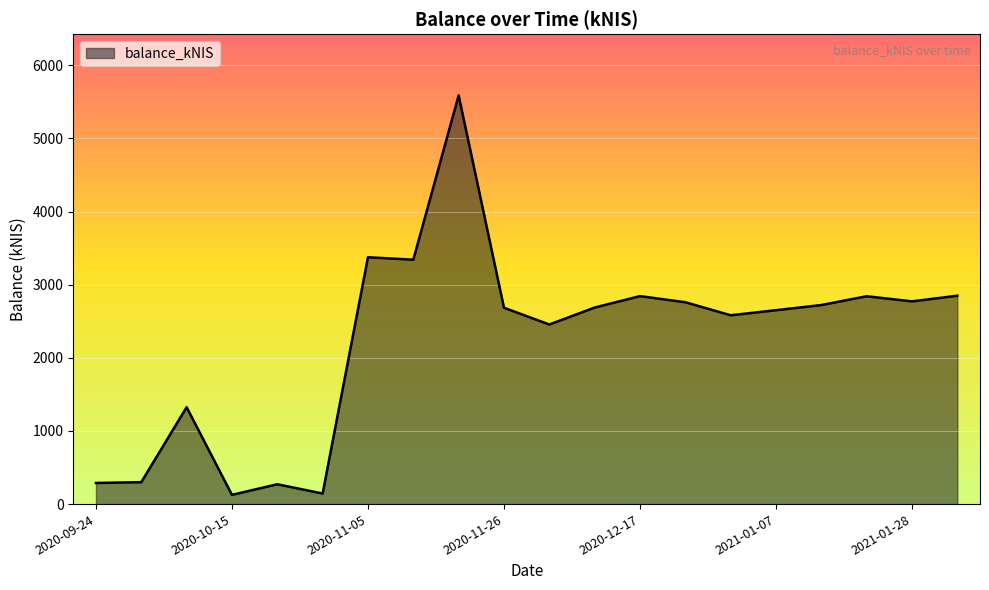

What is the maximum value shown in the chart?

5586.5